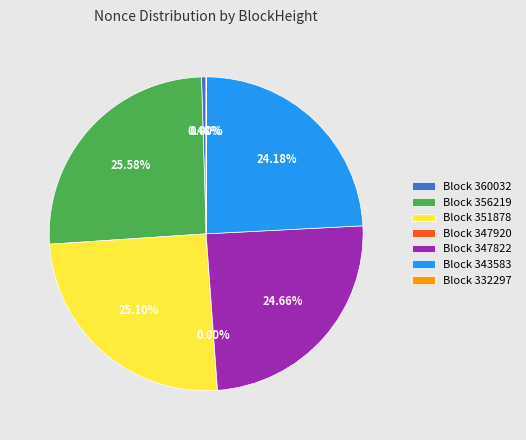

Approximately how many times larger is the value at Block 356219 compared to Block 343583?

1.1